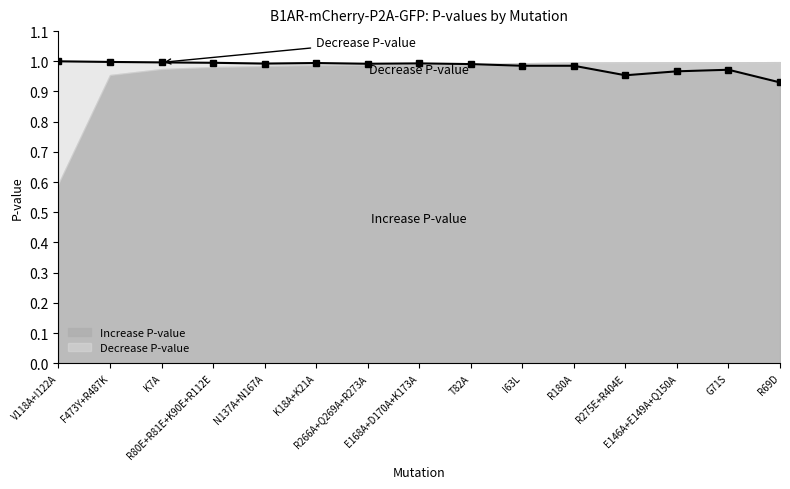

At which category does the data reach its first local valley?

N137A+N167A